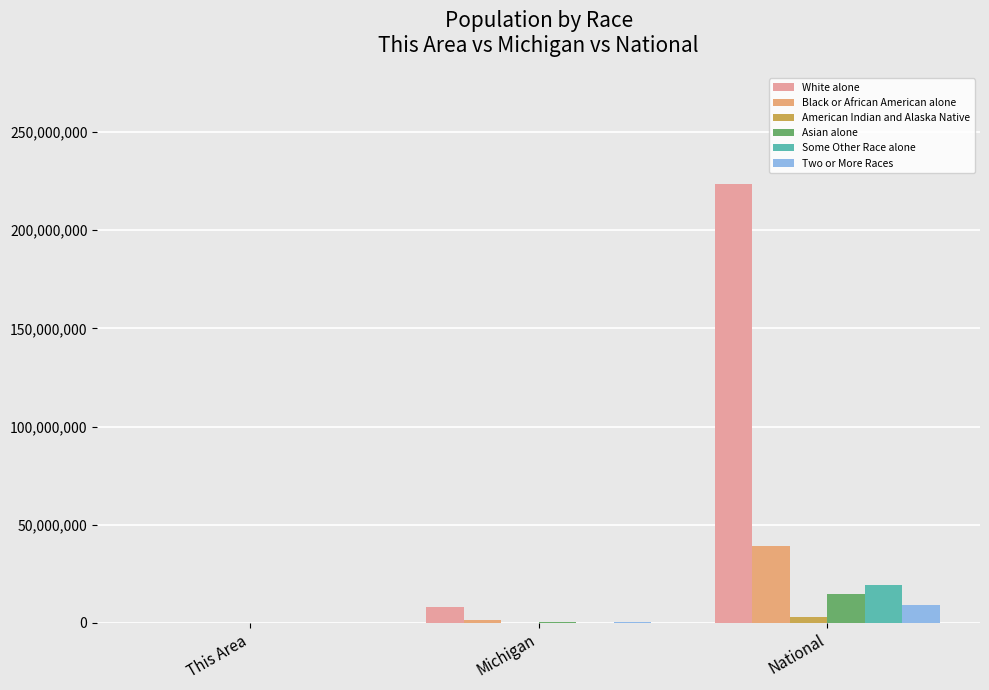

Which series has the largest total across all categories?

White alone